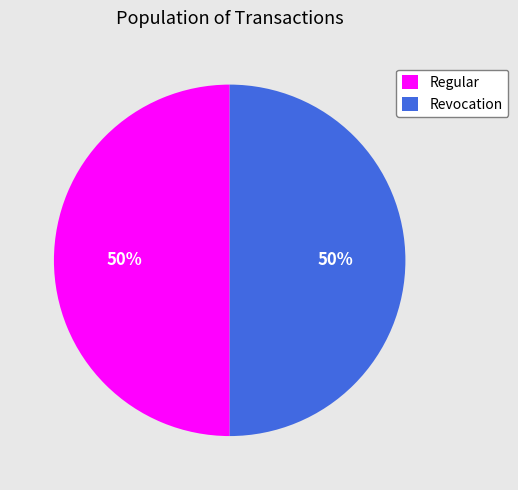

To the nearest percent, what is the average slice percentage?

50%